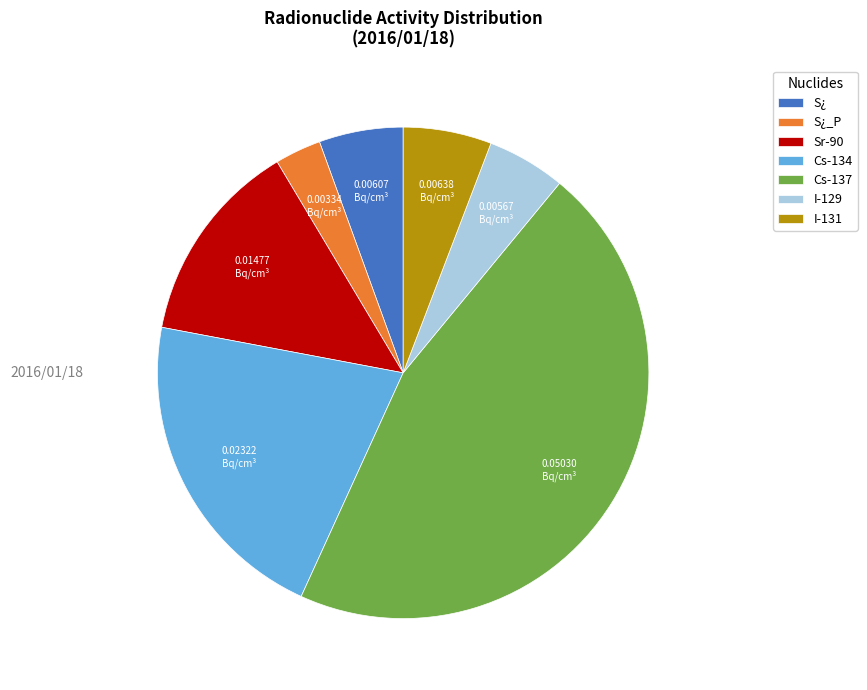

Which has a higher value, Cs-134 or S¿?

Cs-134